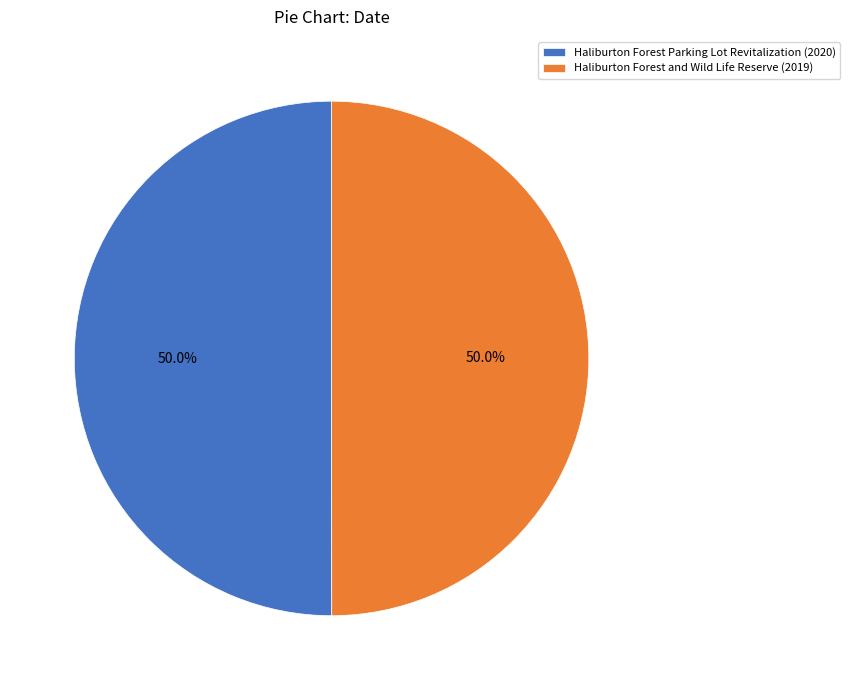

What is the ratio of the value at Haliburton Forest Parking Lot Revitalization (2020) to the value at Haliburton Forest and Wild Life Reserve (2019)?

1.0